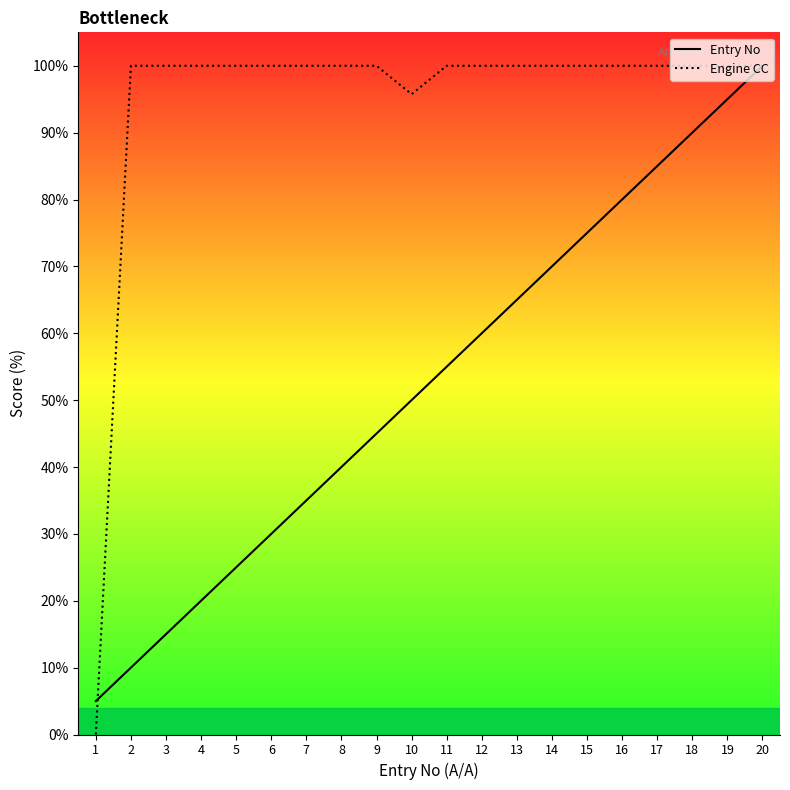

Does the chart display data point markers on the line(s)?

No